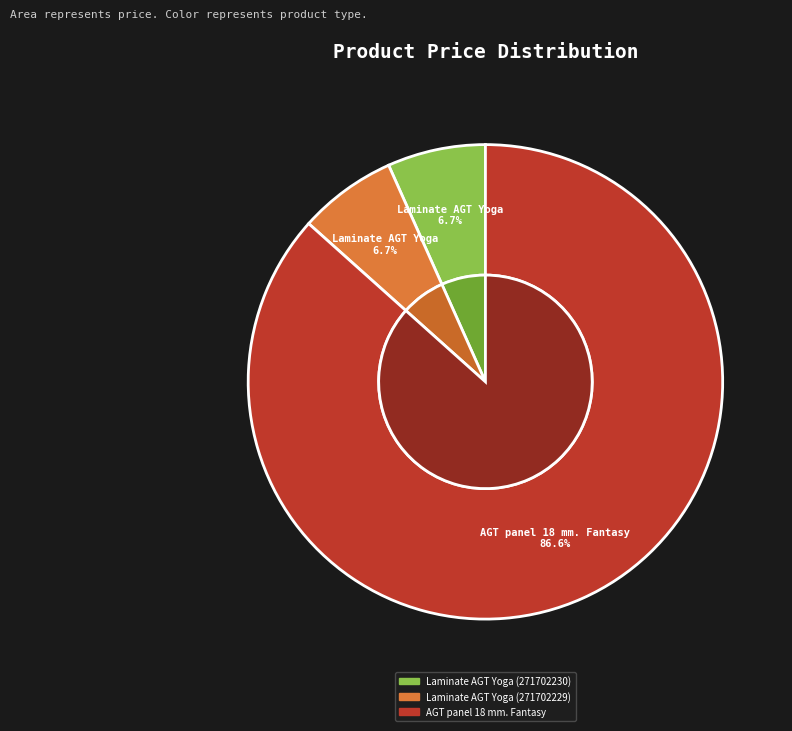

Count the number of slices in the pie.

3